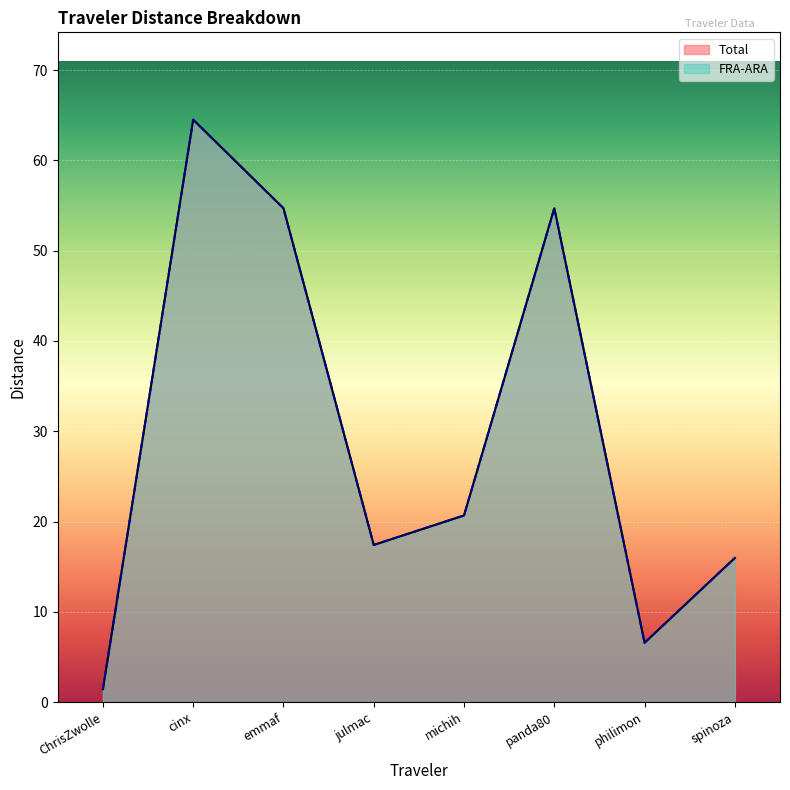

The value of Total at cinx is 64.5. True or false?

True